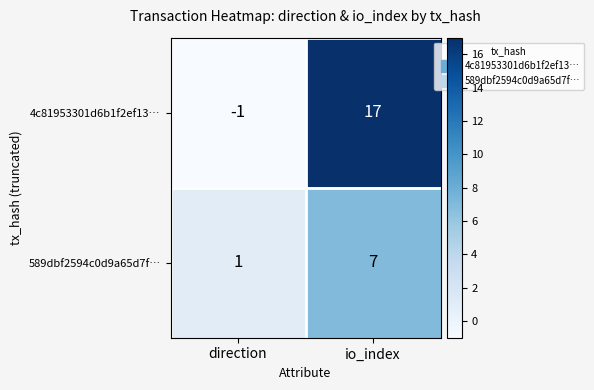

How many categories are shown in the chart?

2